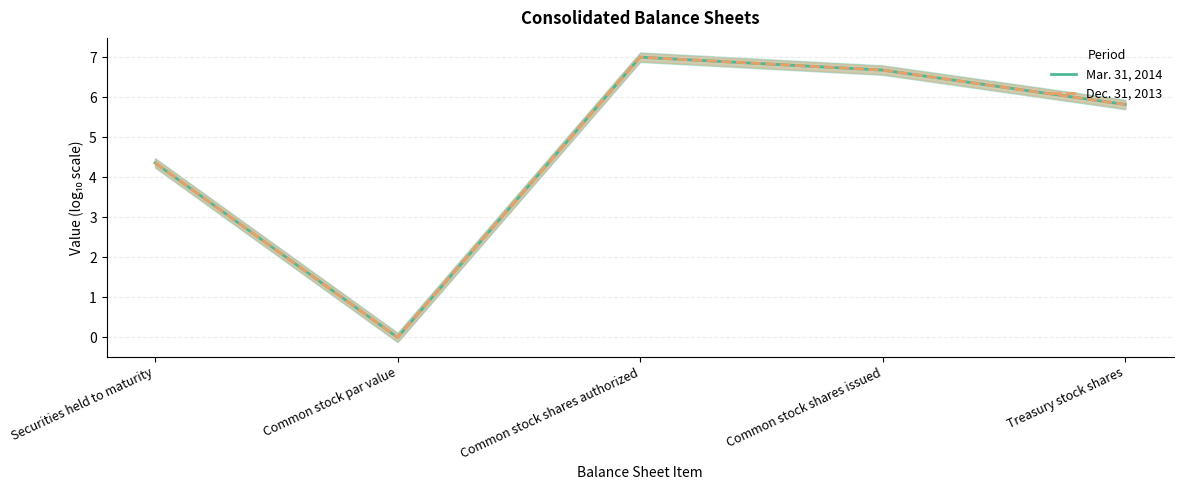

What position from the right is Common stock shares issued?

2